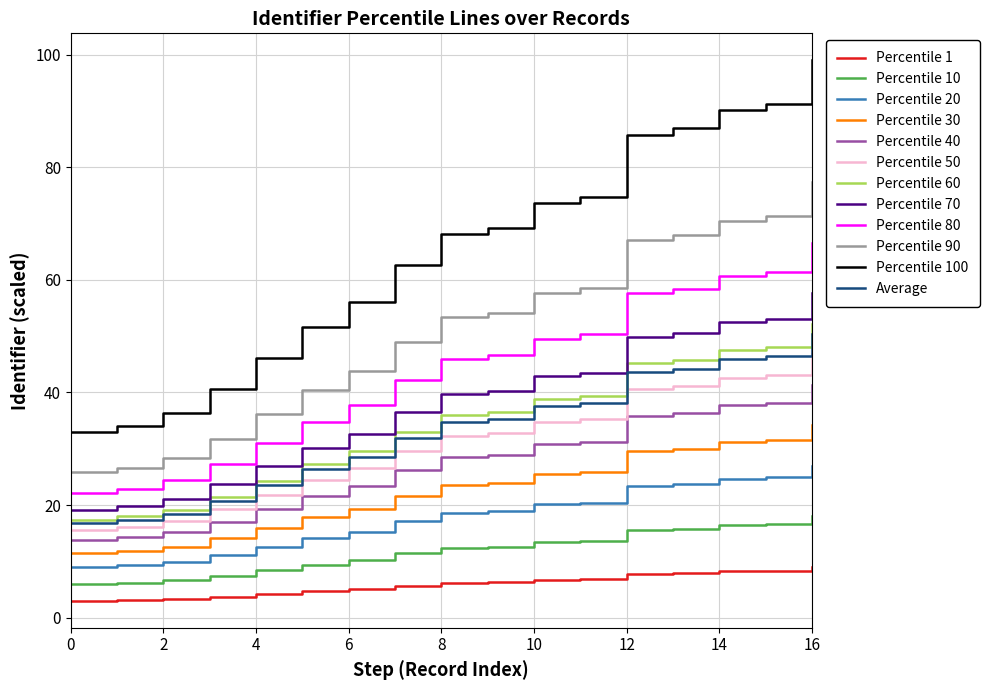

How many lines are shown in the chart?

12